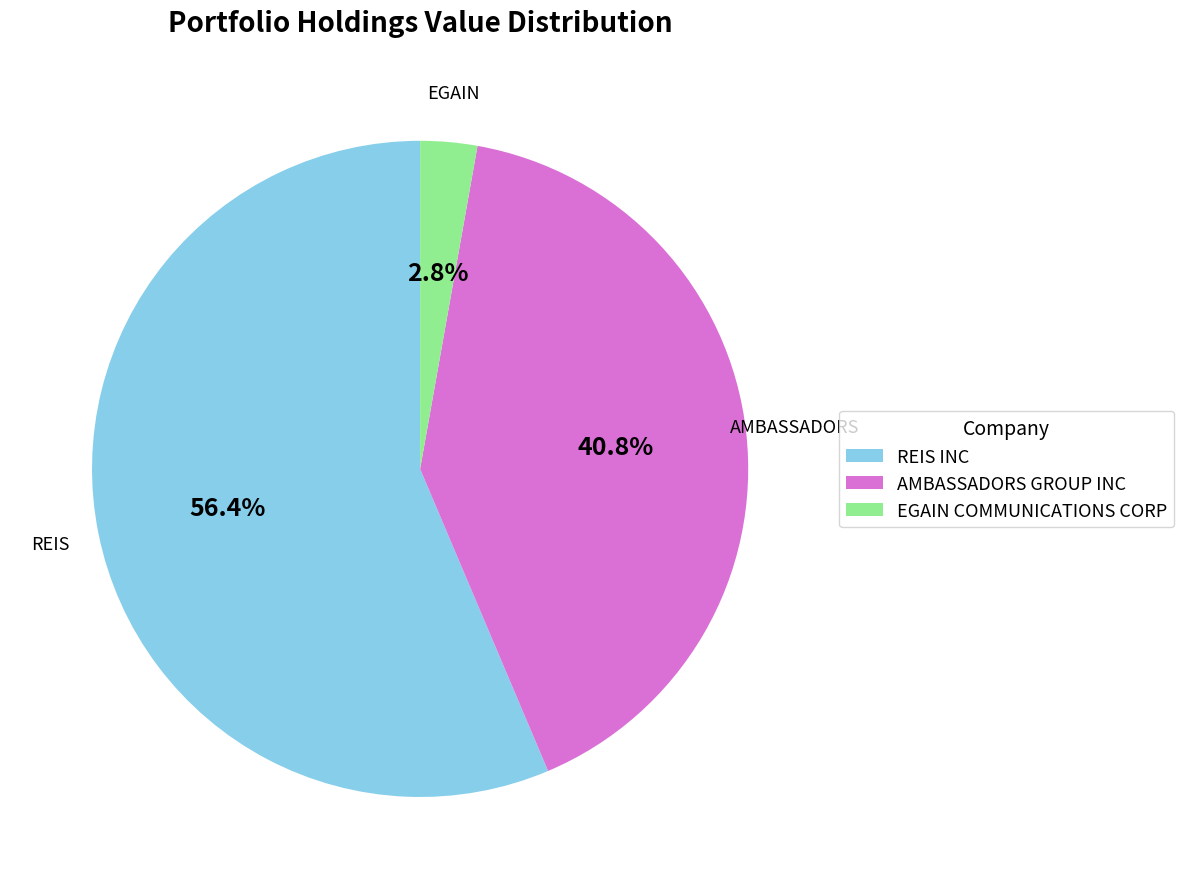

Count the number of slices in the pie.

3